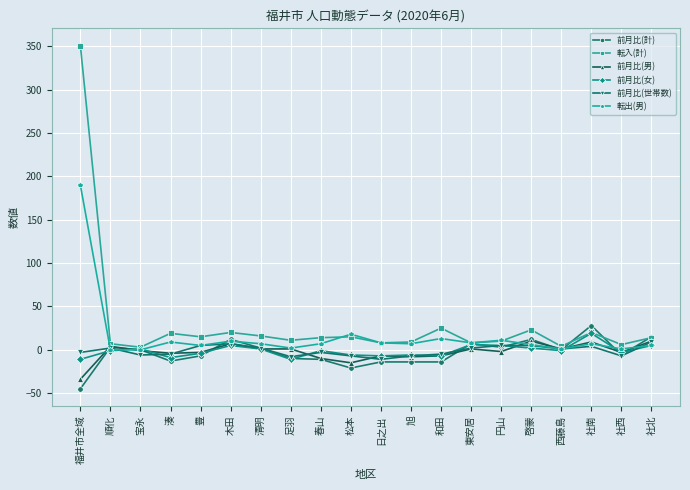

True or false: 前月比(男) has more than 1 points higher than both neighbors.

True